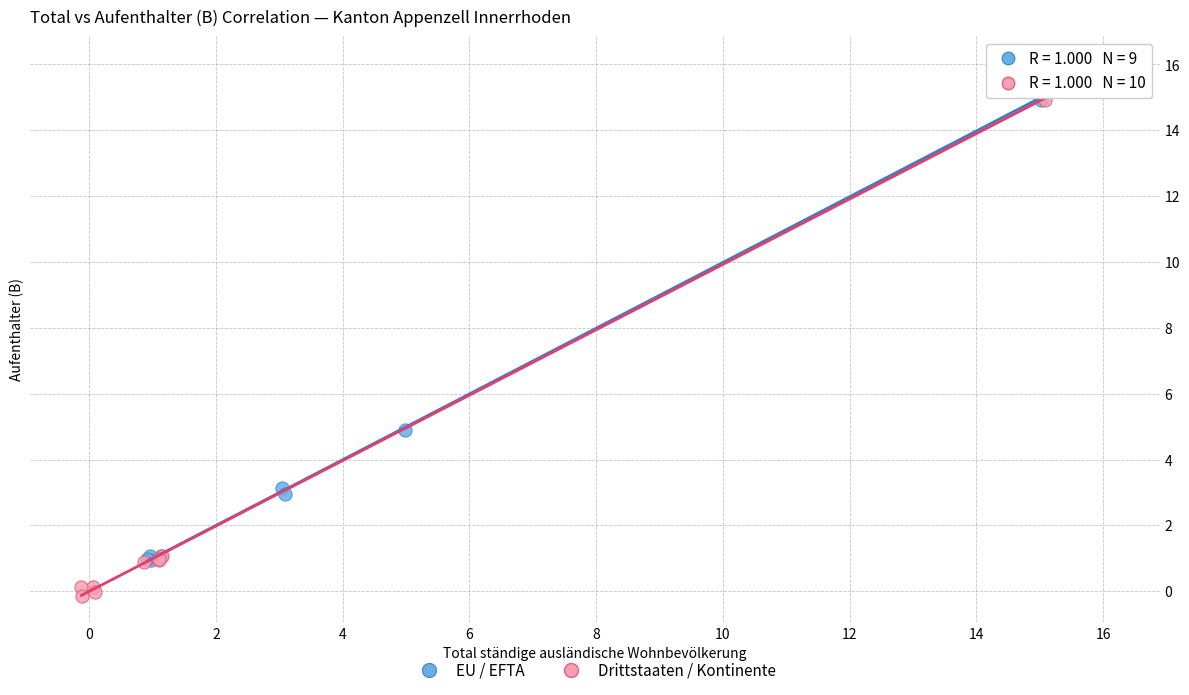

Which series has the largest Y range (max minus min)?

Drittstaaten / Kontinente